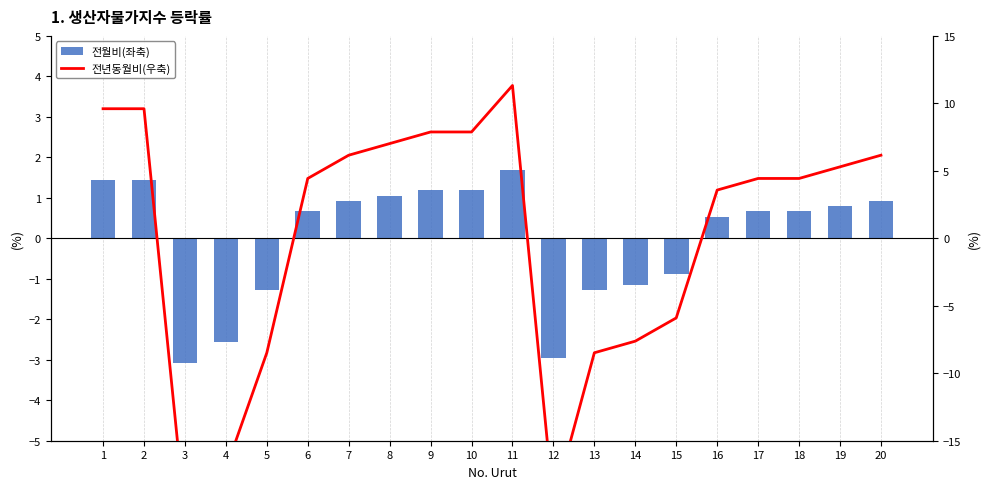

What are all the series names shown in the legend?

전월비(좌축), 전년동월비(우축)